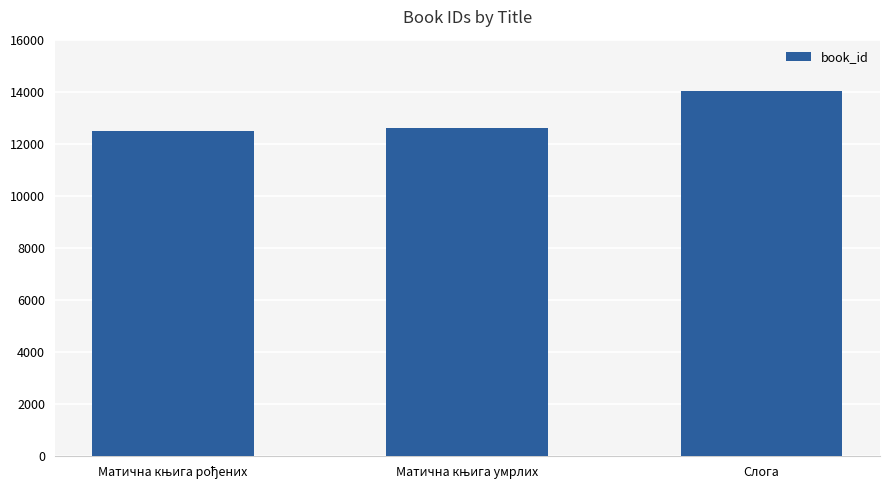

What is the maximum value shown in the chart?

14025